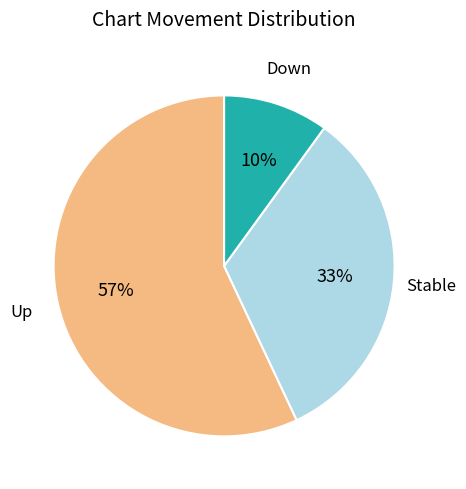

To the nearest percent, what is the average slice percentage?

33%